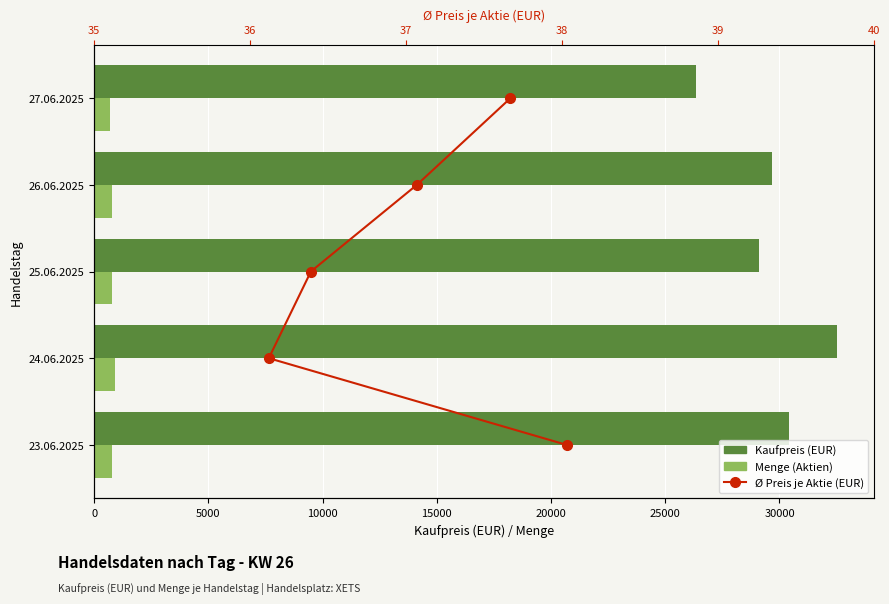

What is the total value across all series at 15000?

30461.7